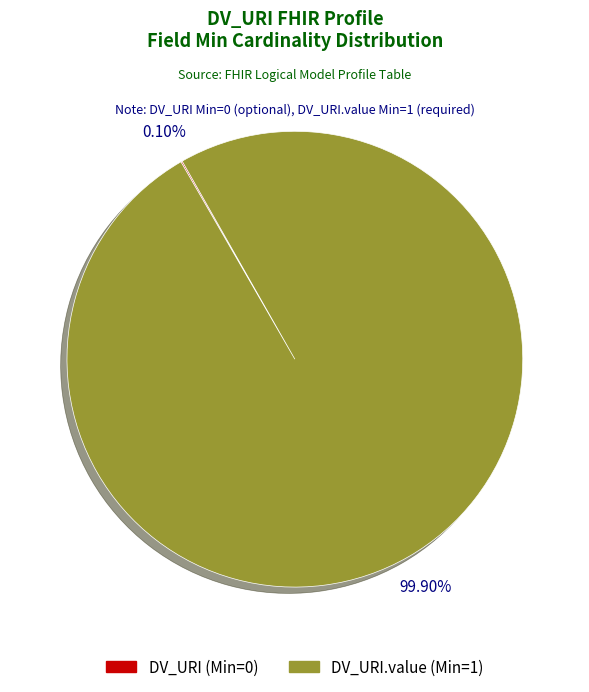

Does any single category account for the majority?

Yes